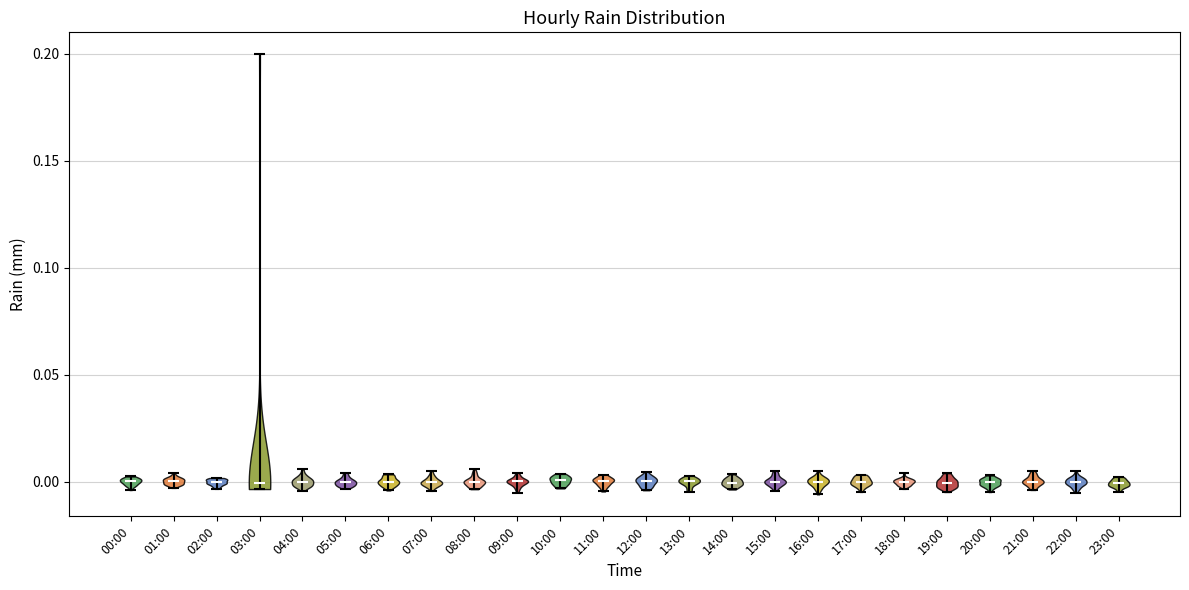

Where does the median line of the violin for 21:00 sit on the y-axis? The values are not printed on the chart, so give them approximately, as read against the axis.

0.000